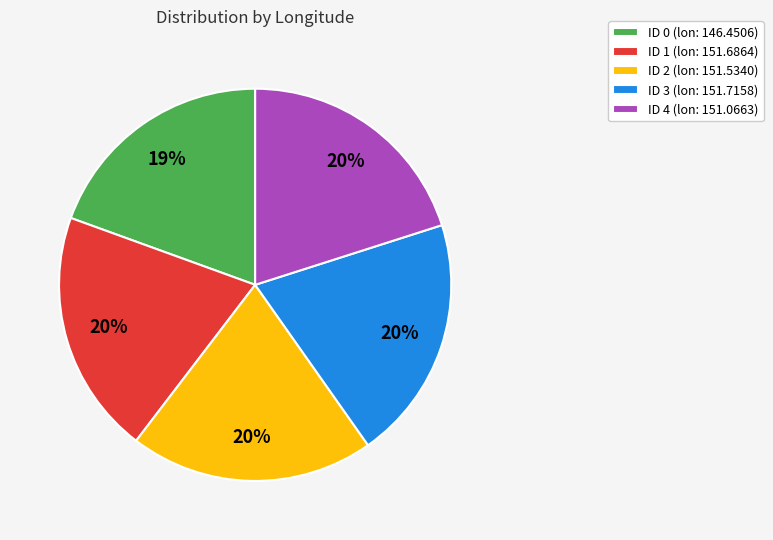

True or false: ID 0 (lon: 146.4506) accounts for 28% of the total.

False